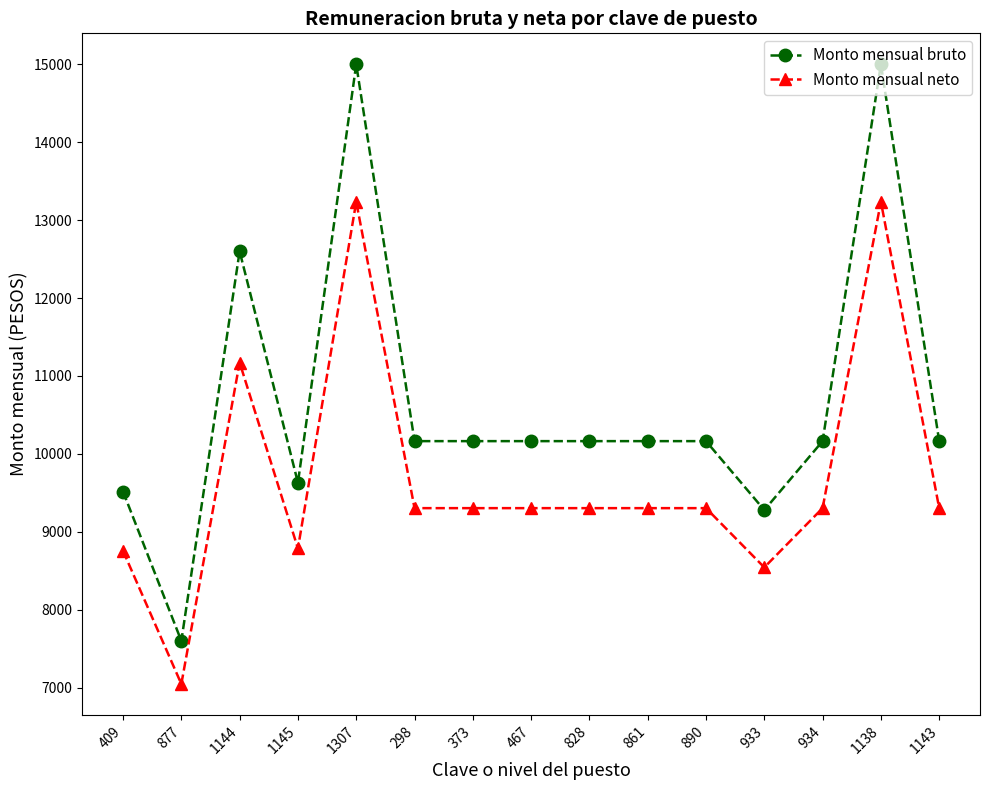

What are all the series names shown in the legend?

Monto mensual bruto, Monto mensual neto